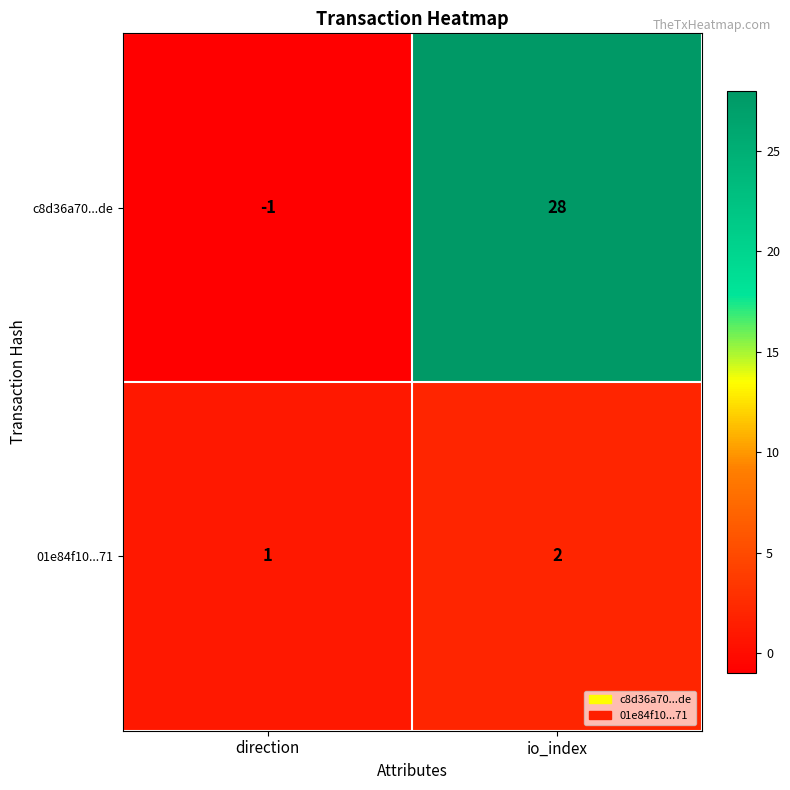

Between direction and io_index, which series saw the biggest shift?

c8d36a70...de